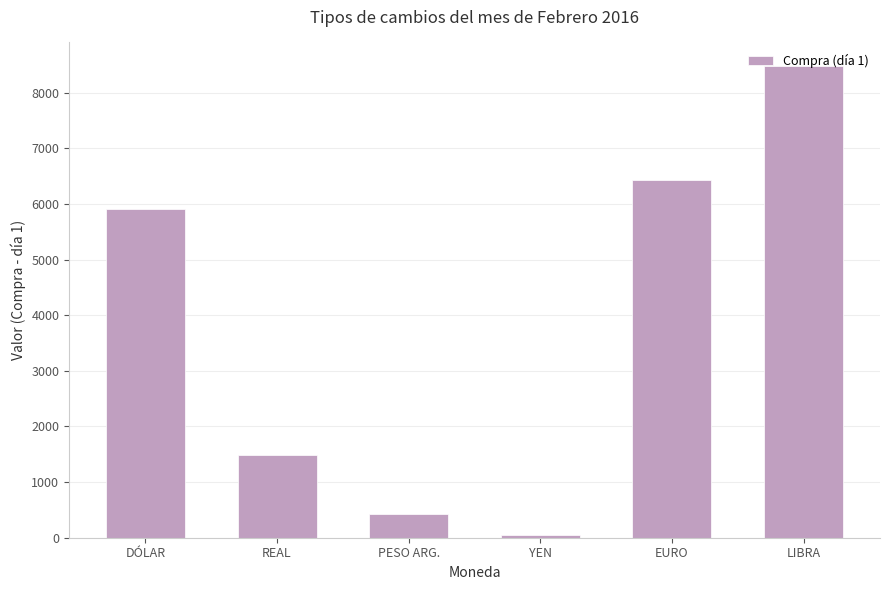

Rank the categories by value from lowest to highest.

YEN, PESO ARG., REAL, DÓLAR, EURO, LIBRA